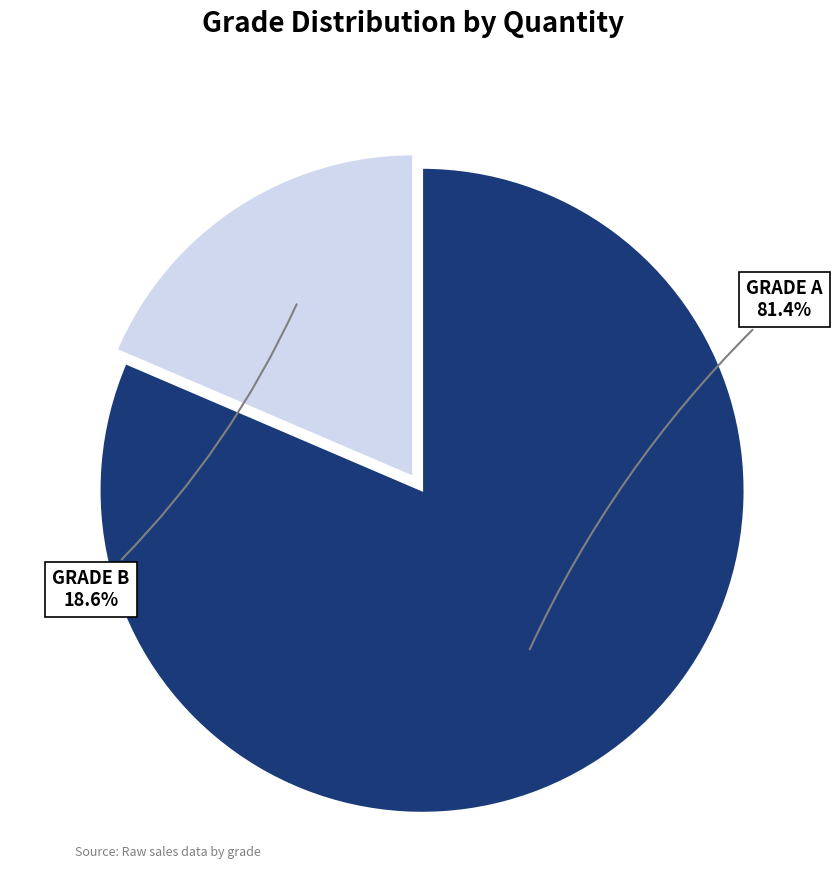

What percentage is NOT represented by GRADE A?

18.6%